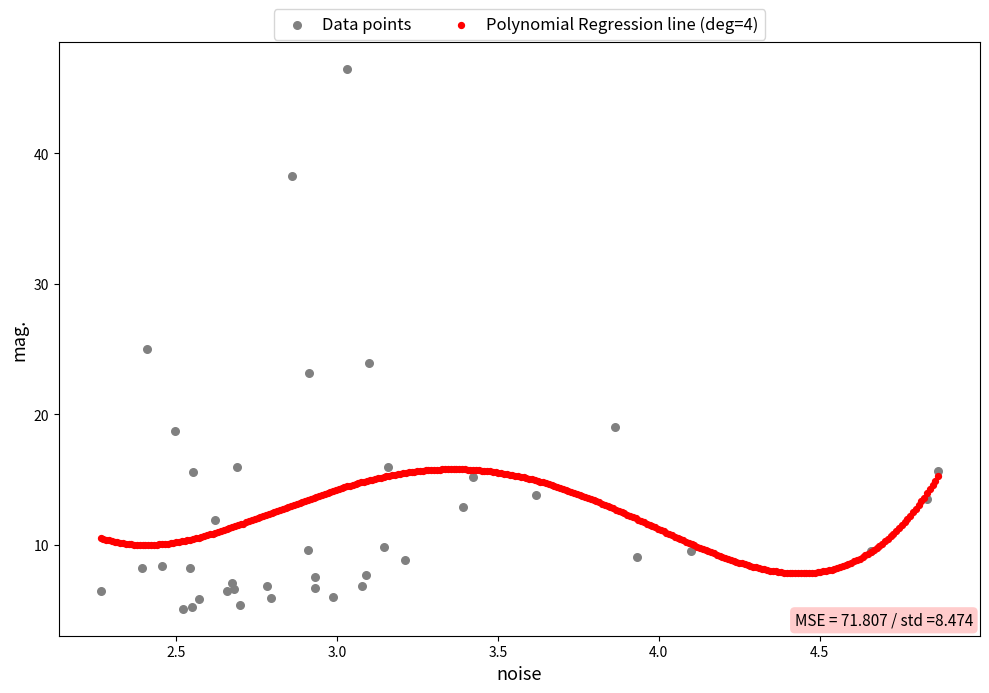

Which series has the widest spread of Y values?

Data points